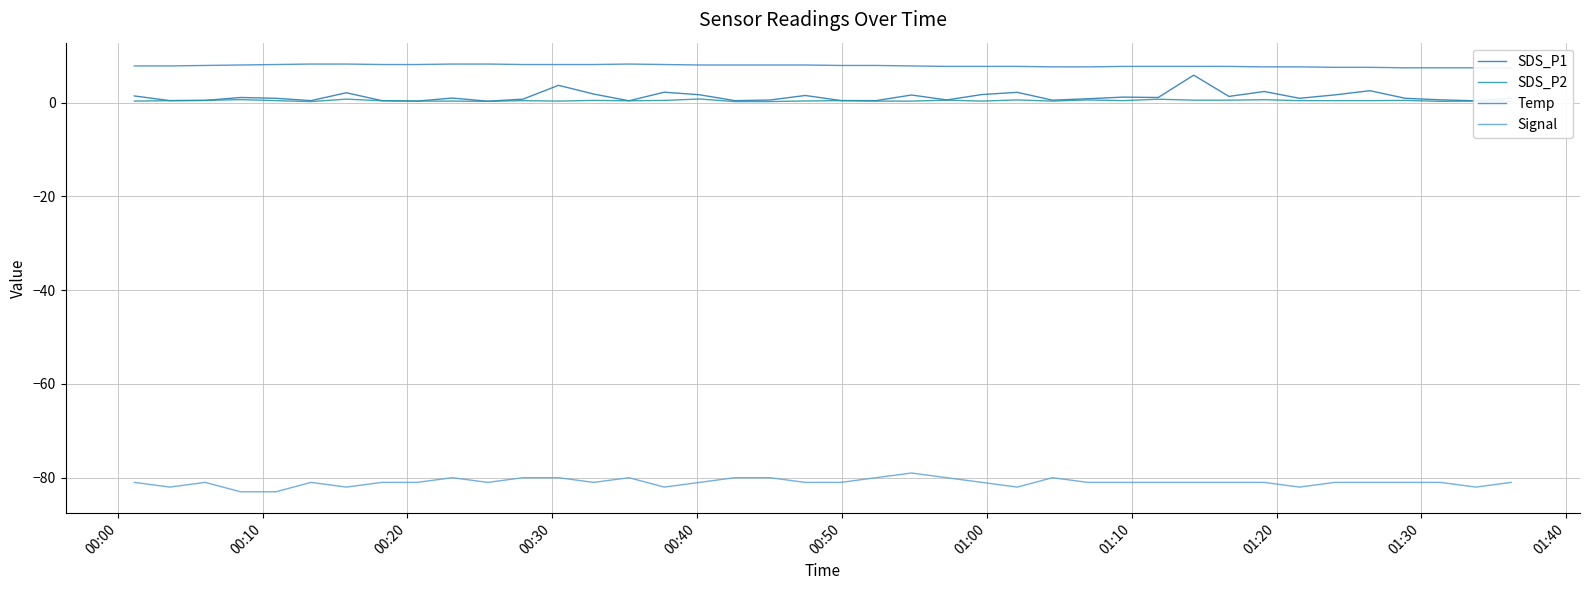

Which series has the largest total across all categories?

Temp